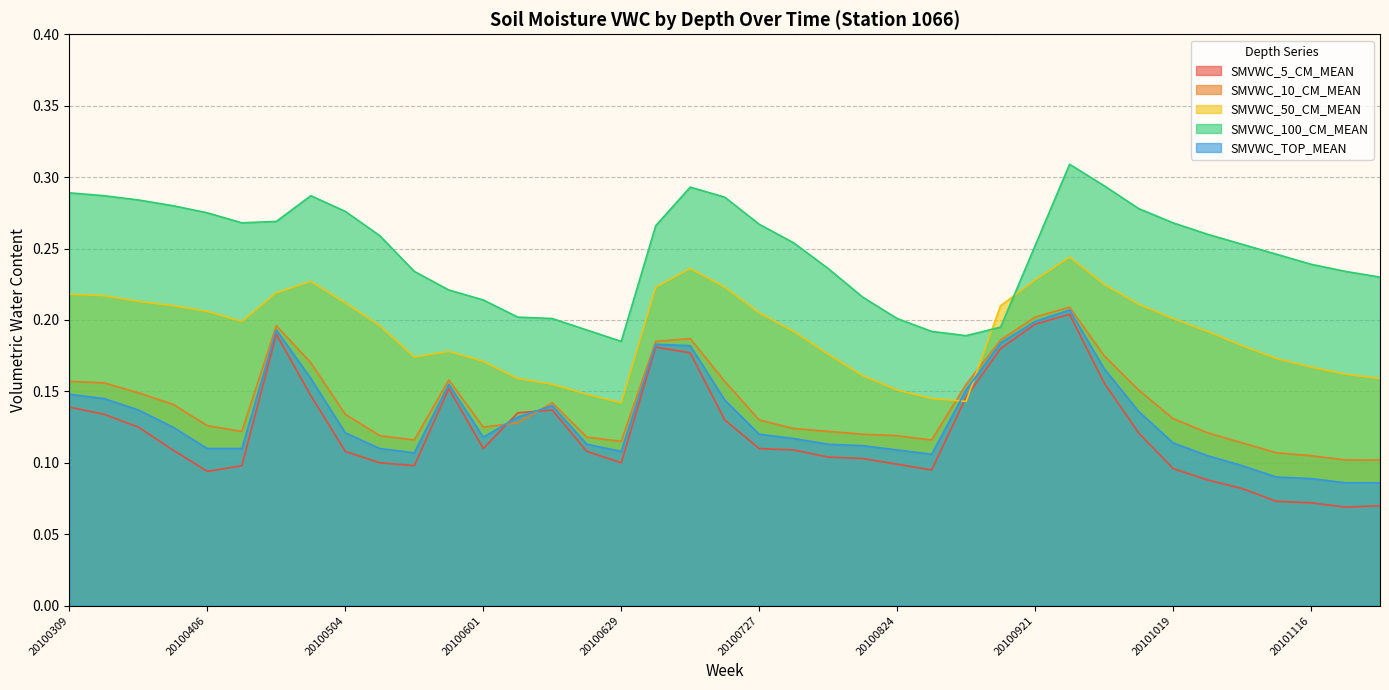

How many interior local peaks does the SMVWC_TOP_MEAN series have?

5